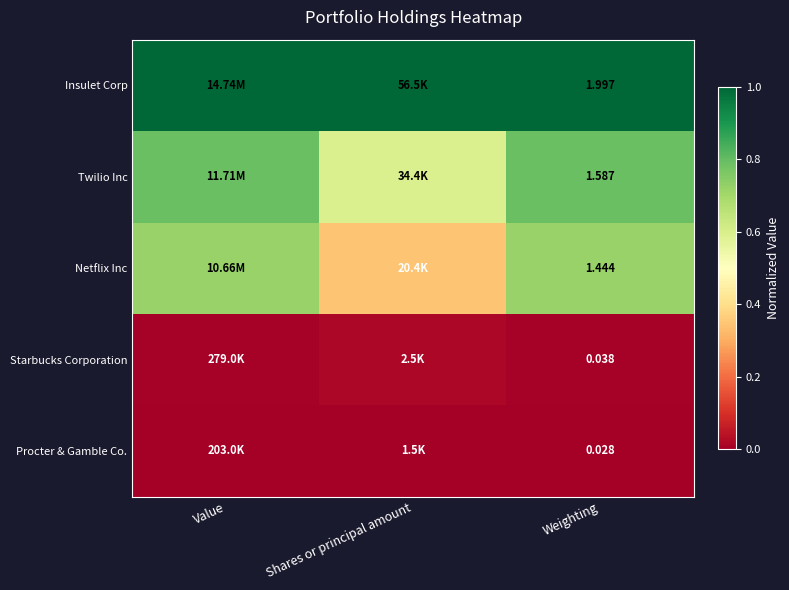

At Weighting, list the series in order from smallest to largest.

Procter & Gamble Co., Starbucks Corporation, Netflix Inc, Twilio Inc, Insulet Corp